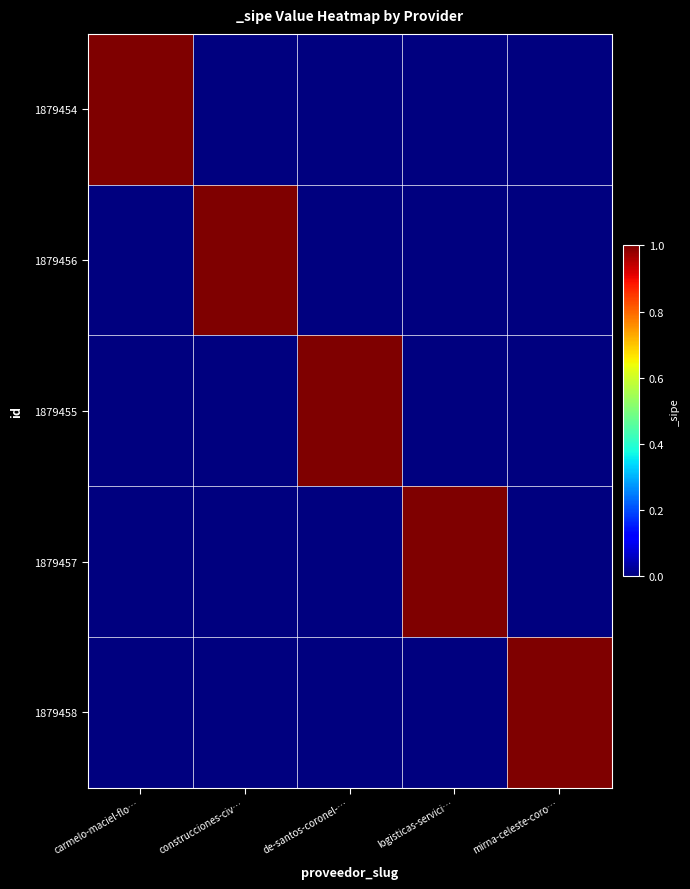

Which series has the largest total across all categories?

1879454